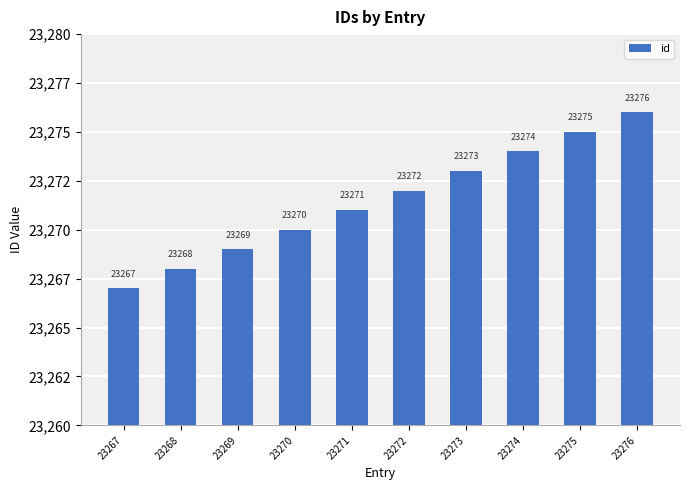

What is the value of the 3rd bar from the left?

23269